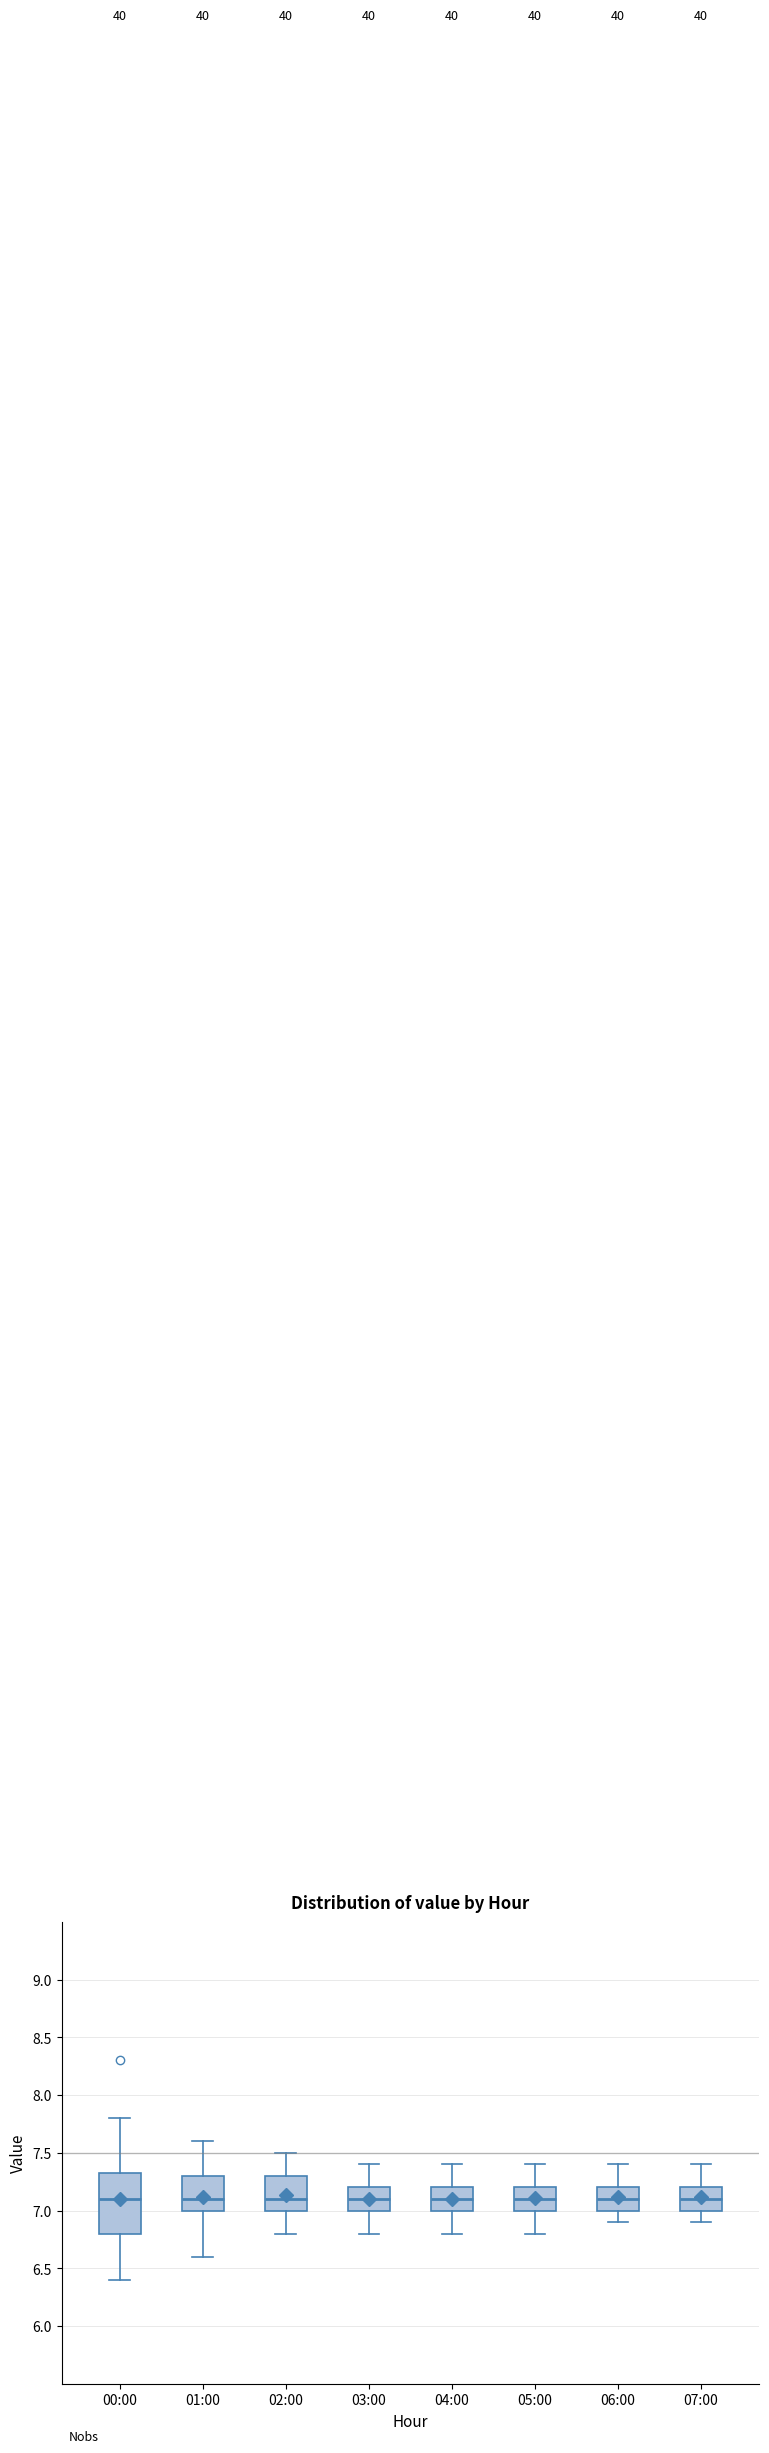

Reading left to right, transcribe this box plot: for each box, give where its median line is, the range the box spans, and where its two whiskers end, as read against the y-axis. The values are not printed on the chart, so give them approximately, as read against the axis.

00:00: median 7.10, box 6.80 to 7.35, whiskers 6.40 to 7.80
01:00: median 7.10, box 7.00 to 7.30, whiskers 6.60 to 7.60
02:00: median 7.10, box 7.00 to 7.30, whiskers 6.80 to 7.50
03:00: median 7.10, box 7.00 to 7.20, whiskers 6.80 to 7.40
04:00: median 7.10, box 7.00 to 7.20, whiskers 6.80 to 7.40
05:00: median 7.10, box 7.00 to 7.20, whiskers 6.80 to 7.40
06:00: median 7.10, box 7.00 to 7.20, whiskers 6.90 to 7.40
07:00: median 7.10, box 7.00 to 7.20, whiskers 6.90 to 7.40